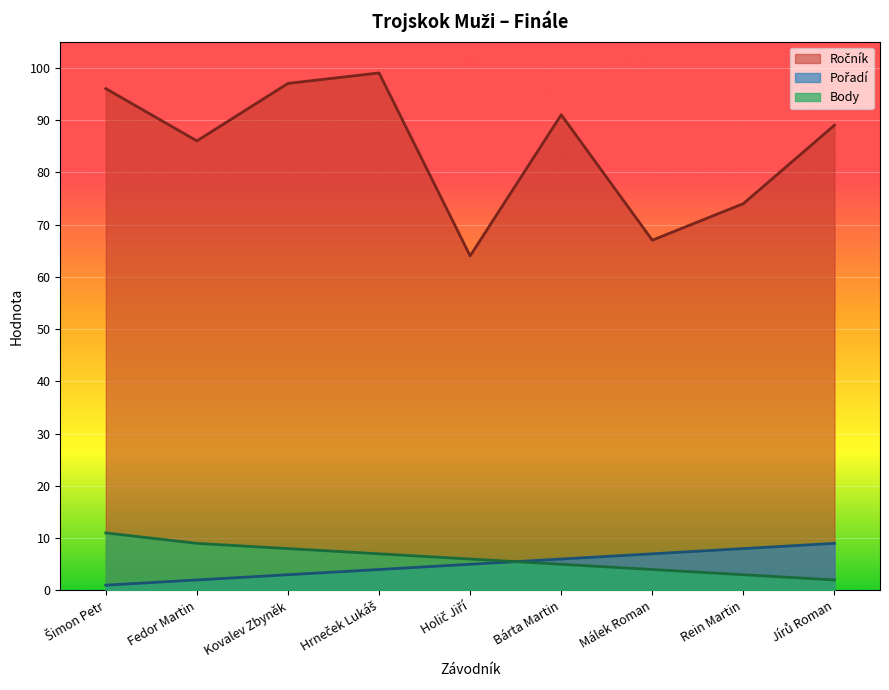

What is the average value of the Body series?

6